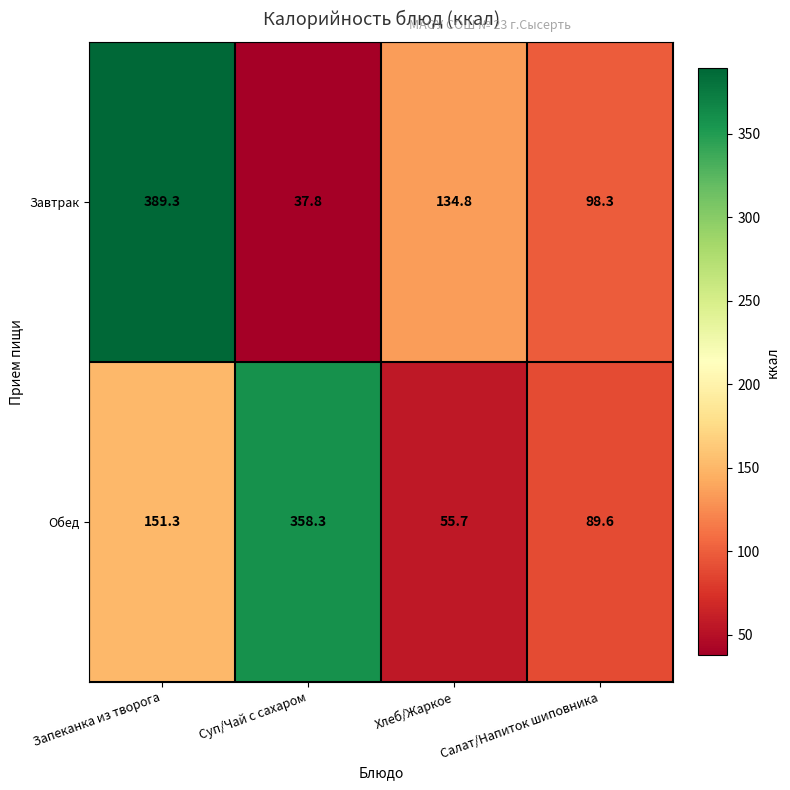

At how many categories does at least one series exceed 347?

2